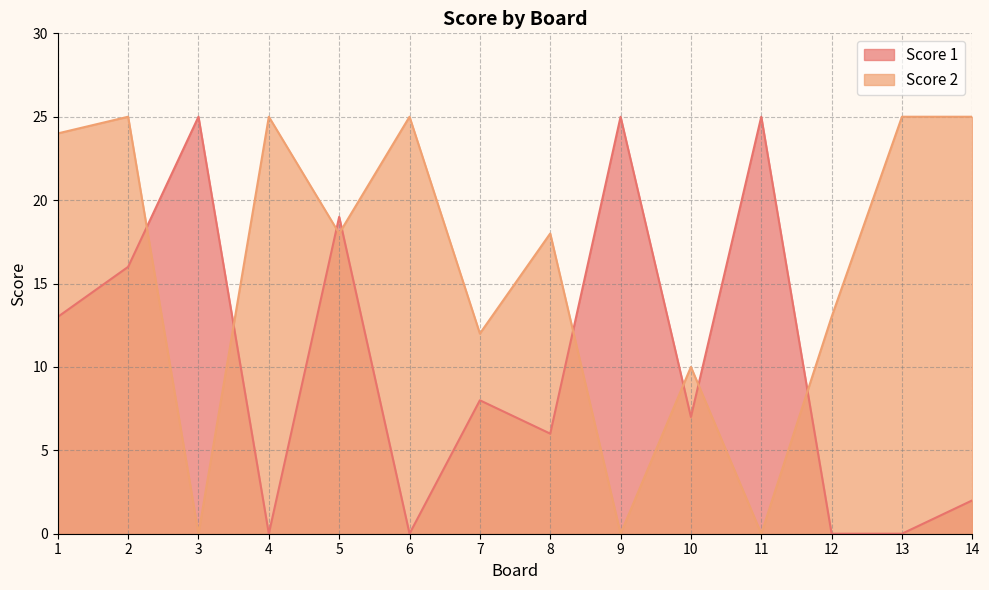

How many lines are shown in the chart?

2